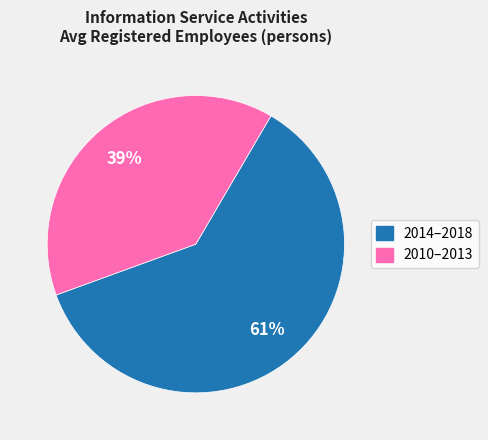

To the nearest percent, what is the average slice percentage?

50%